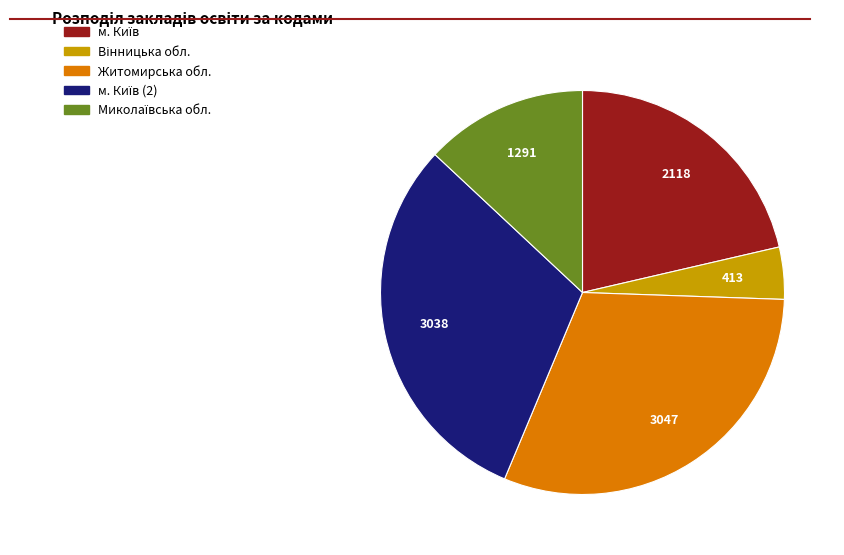

Is there a majority slice in this chart?

No